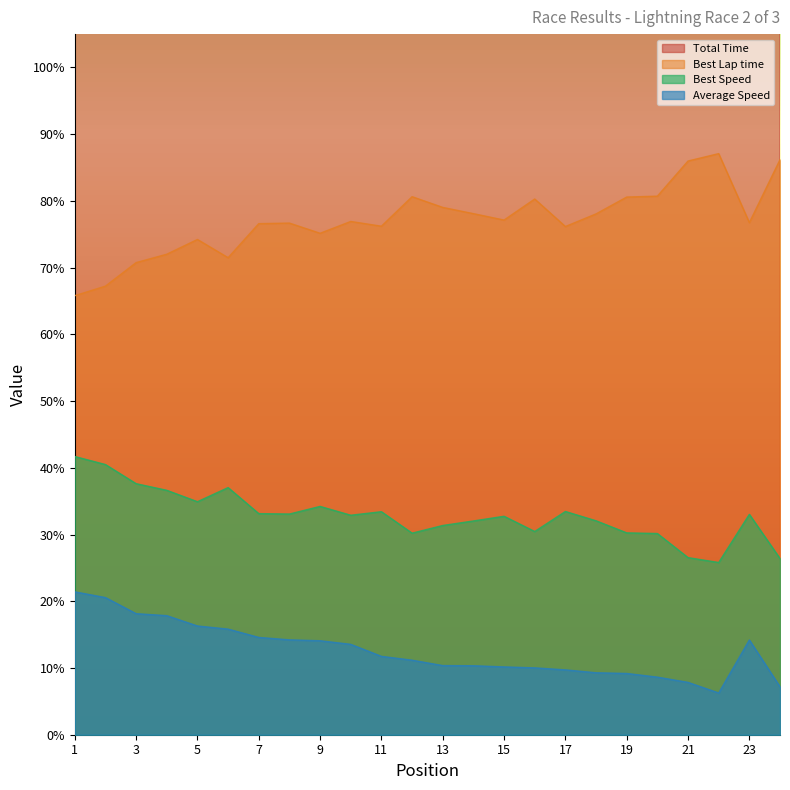

Is it true that Average Speed equals 1.9 at 24?

False